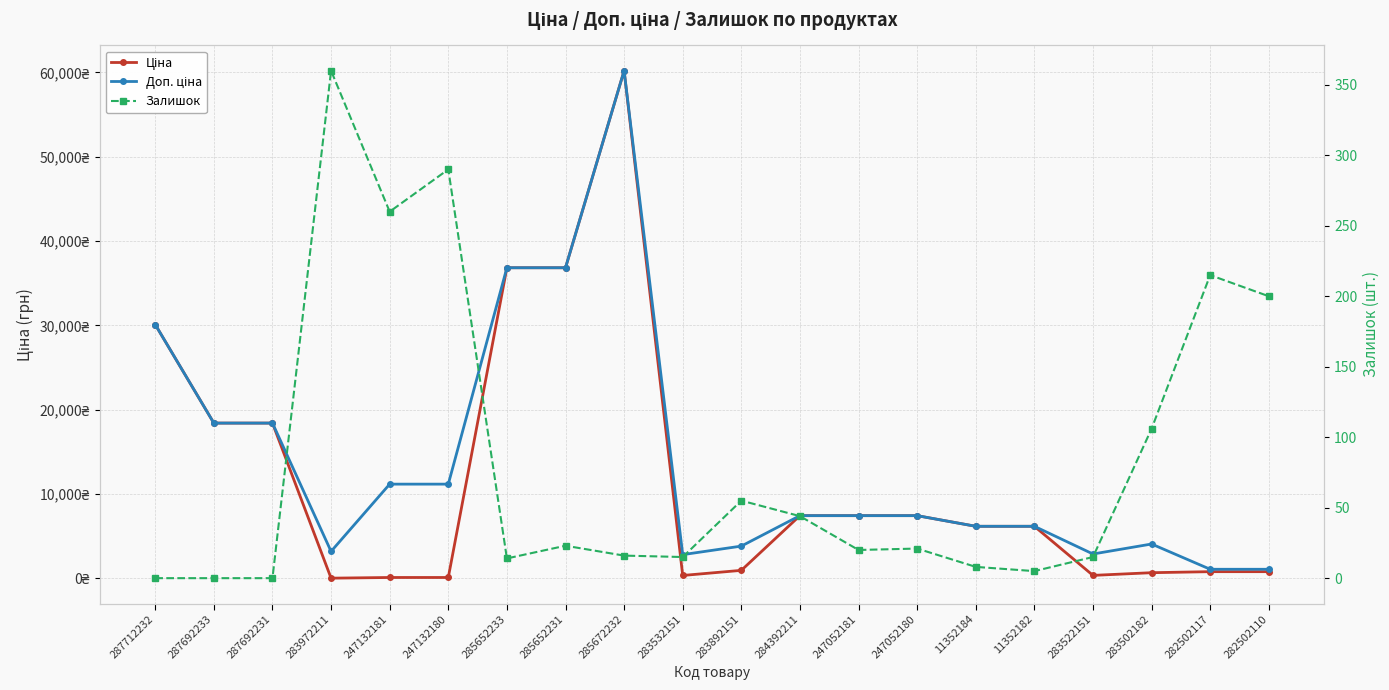

True or false: Ціна and Доп. ціна intersect in this chart.

False